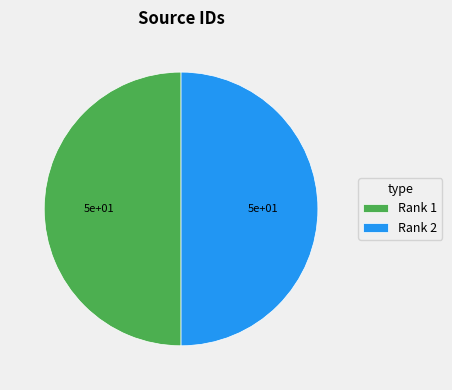

True or false: Rank 1 accounts for 50% of the total.

True